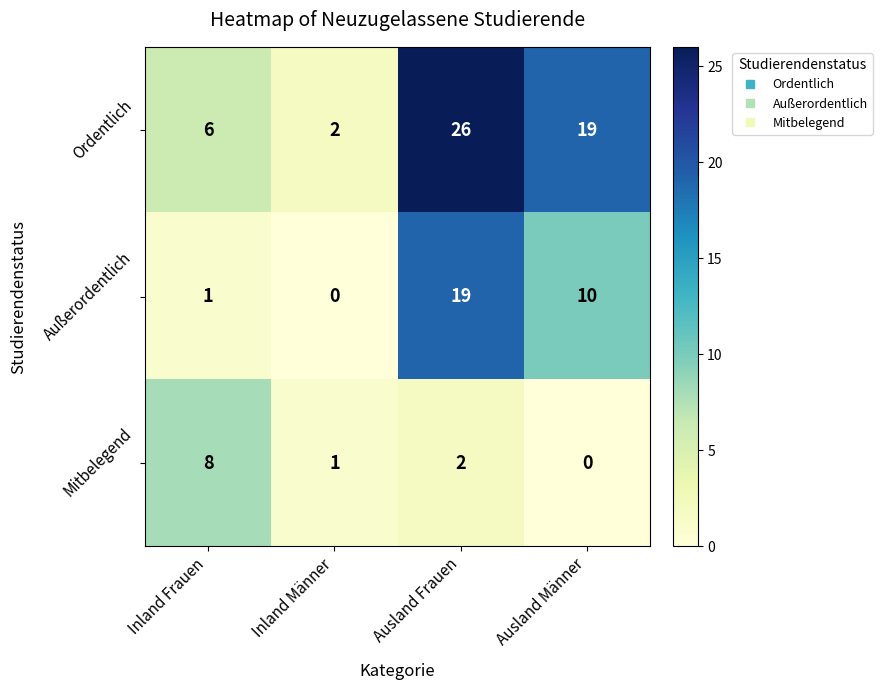

What is the difference between the second highest and second lowest values in the Außerordentlich series?

9